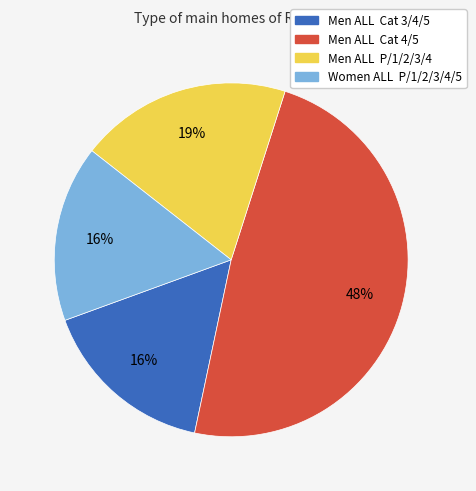

What is the ratio of the value at Men ALL Cat 3/4/5 to the value at Men ALL Cat 4/5?

0.3